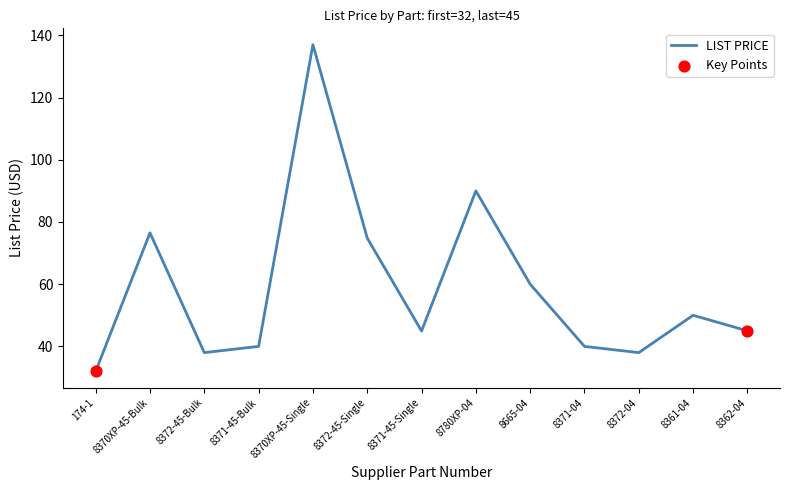

Between 174-1 and 8665-04, which is larger?

8665-04